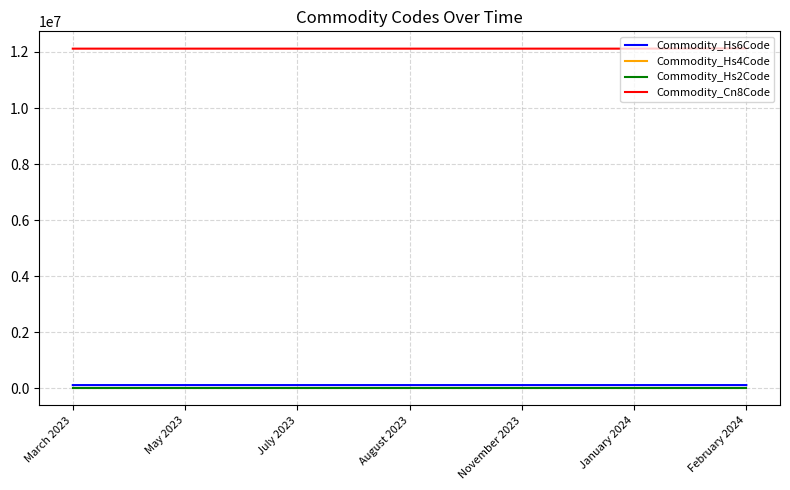

True or false: Commodity_Hs4Code and Commodity_Cn8Code intersect in this chart.

False